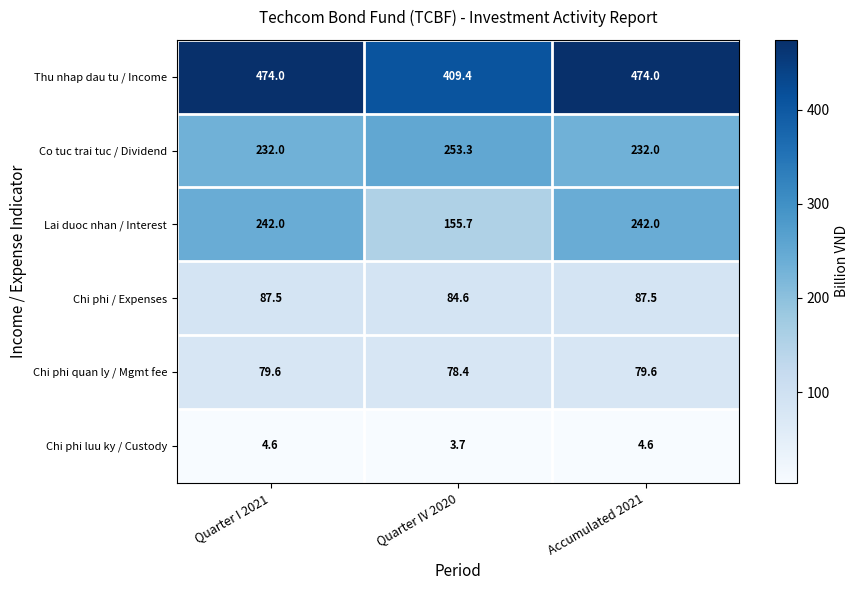

The value of Chi phi quan ly / Mgmt fee at Quarter I 2021 is 79.6. True or false?

True